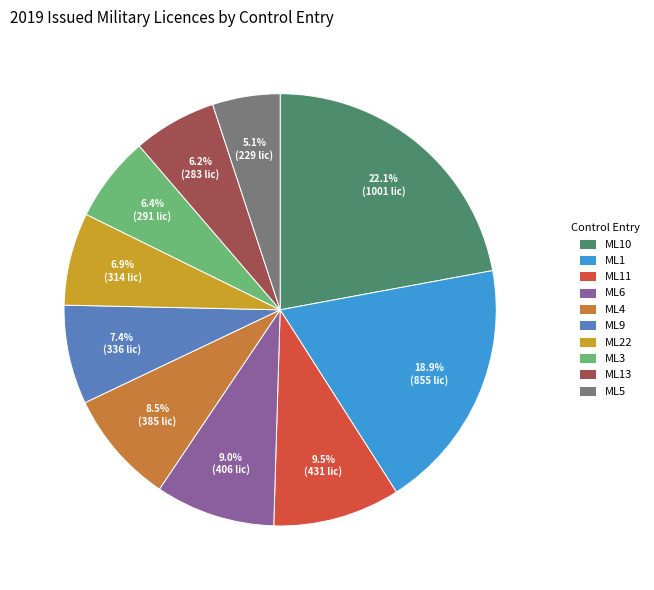

Is there a majority slice in this chart?

No